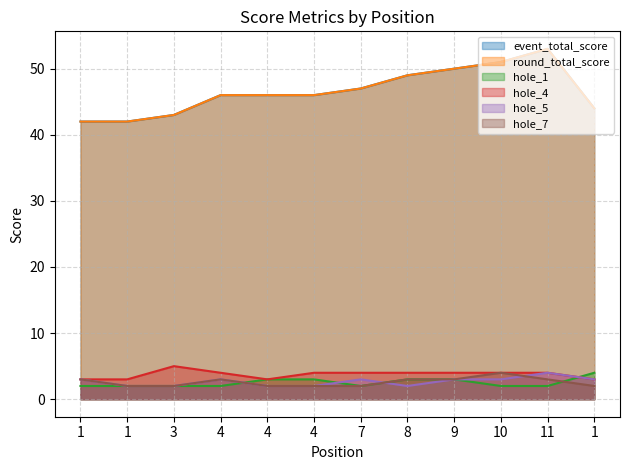

Reading right to left, list all the values displayed in this chart.

event_total_score: 1=44	11=53	10=51	9=50	8=49	7=47	4=46	4=46	4=46	3=43	1=42	1=42
round_total_score: 1=44	11=53	10=51	9=50	8=49	7=47	4=46	4=46	4=46	3=43	1=42	1=42
hole_1: 1=4	11=2	10=2	9=3	8=3	7=2	4=3	4=3	4=2	3=2	1=2	1=2
hole_4: 1=3	11=4	10=4	9=4	8=4	7=4	4=4	4=3	4=4	3=5	1=3	1=3
hole_5: 1=3	11=4	10=3	9=3	8=2	7=3	4=2	4=2	4=3	3=2	1=2	1=3
hole_7: 1=2	11=3	10=4	9=3	8=3	7=2	4=2	4=2	4=3	3=2	1=2	1=3